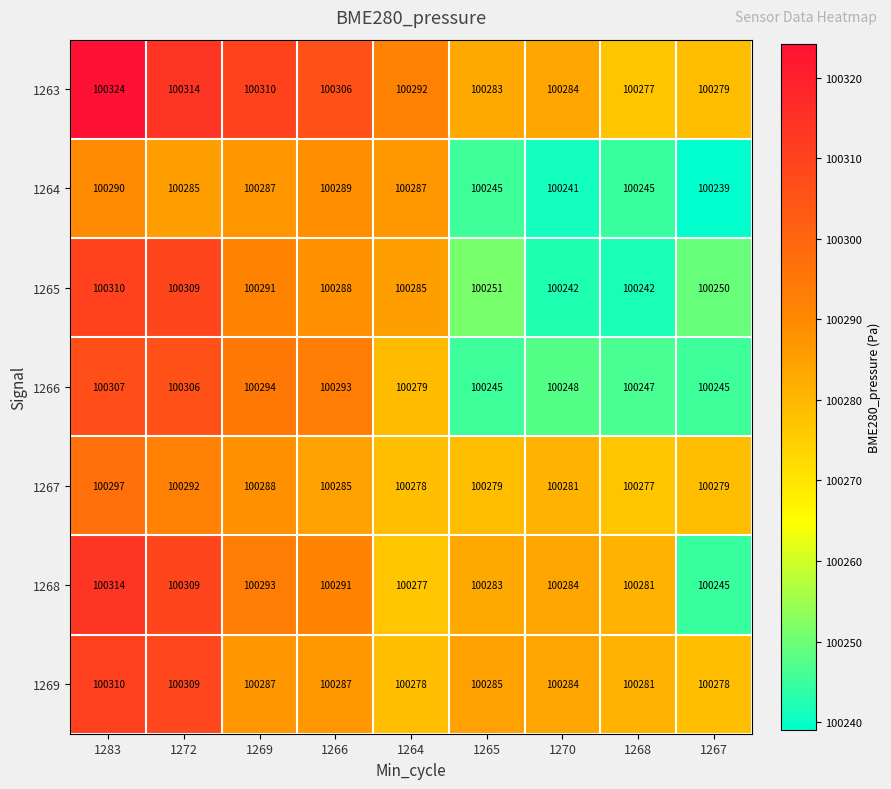

The value of 1267 at 1266 is 134554. True or false?

False